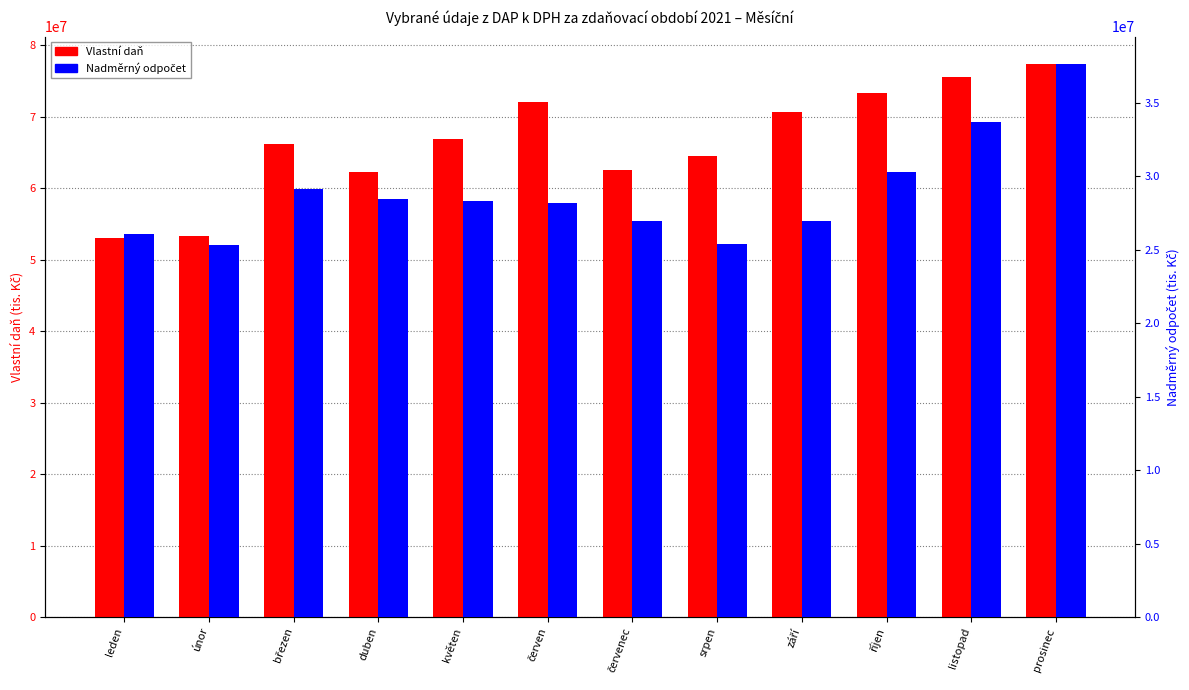

How many distinct data groups are displayed?

2